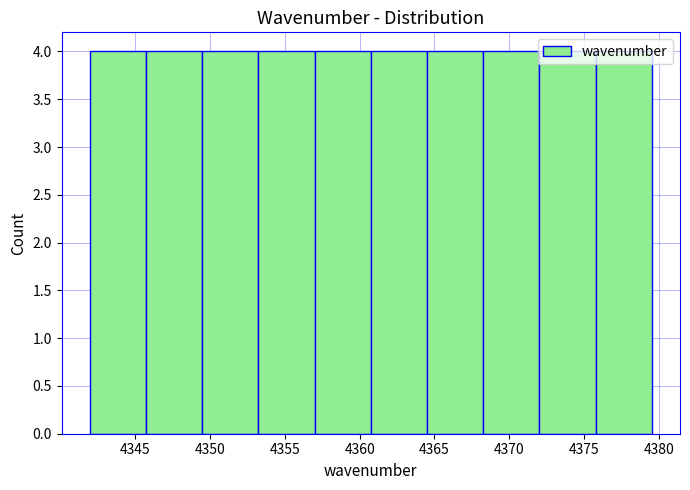

Reading left to right, list every bar in this chart as the range it spans on the x-axis followed by its height. Neither the bar edges nor the heights are printed on the chart, so give them approximately, as read against the axes.

4342.0 to 4345.5: 4
4345.5 to 4349.5: 4
4349.5 to 4353.0: 4
4353.0 to 4357.0: 4
4357.0 to 4360.5: 4
4360.5 to 4364.5: 4
4364.5 to 4368.5: 4
4368.5 to 4372.0: 4
4372.0 to 4376.0: 4
4376.0 to 4379.5: 4